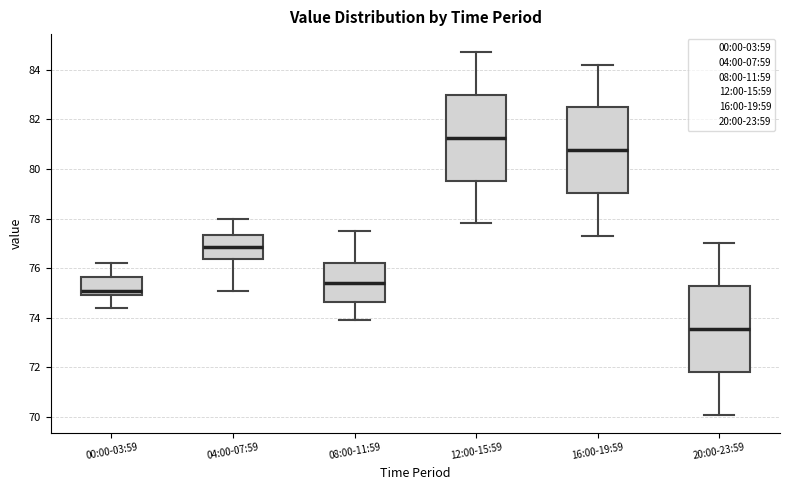

Reading left to right, transcribe this box plot: for each box, give where its median line is, the range the box spans, and where its two whiskers end, as read against the y-axis. The values are not printed on the chart, so give them approximately, as read against the axis.

00:00-03:59: median 75.2, box 75.0 to 75.6, whiskers 74.4 to 76.2
04:00-07:59: median 76.8, box 76.4 to 77.4, whiskers 75.2 to 78.0
08:00-11:59: median 75.4, box 74.6 to 76.2, whiskers 74.0 to 77.6
12:00-15:59: median 81.2, box 79.6 to 83.0, whiskers 77.8 to 84.8
16:00-19:59: median 80.8, box 79.0 to 82.4, whiskers 77.4 to 84.2
20:00-23:59: median 73.6, box 71.8 to 75.2, whiskers 70.2 to 77.0